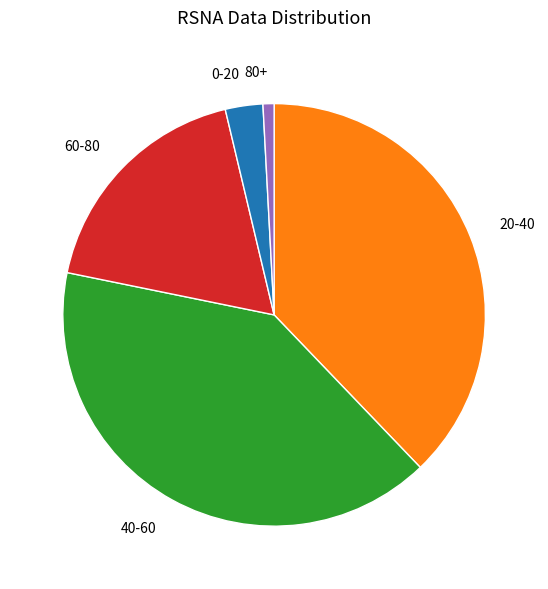

Is there a majority slice in this chart?

No